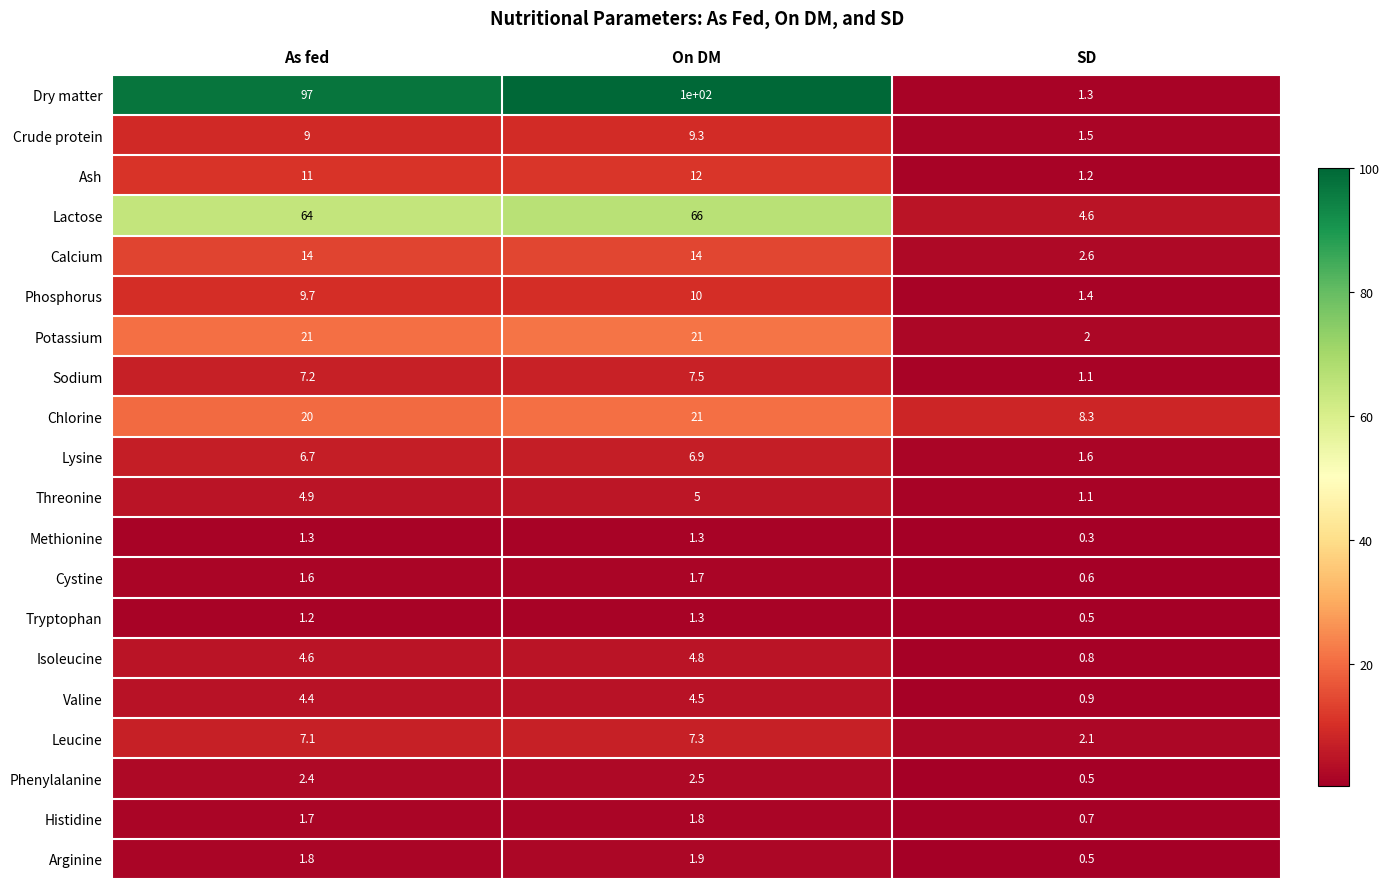

List the labels in order of Phosphorus value, smallest first.

SD, As fed, On DM